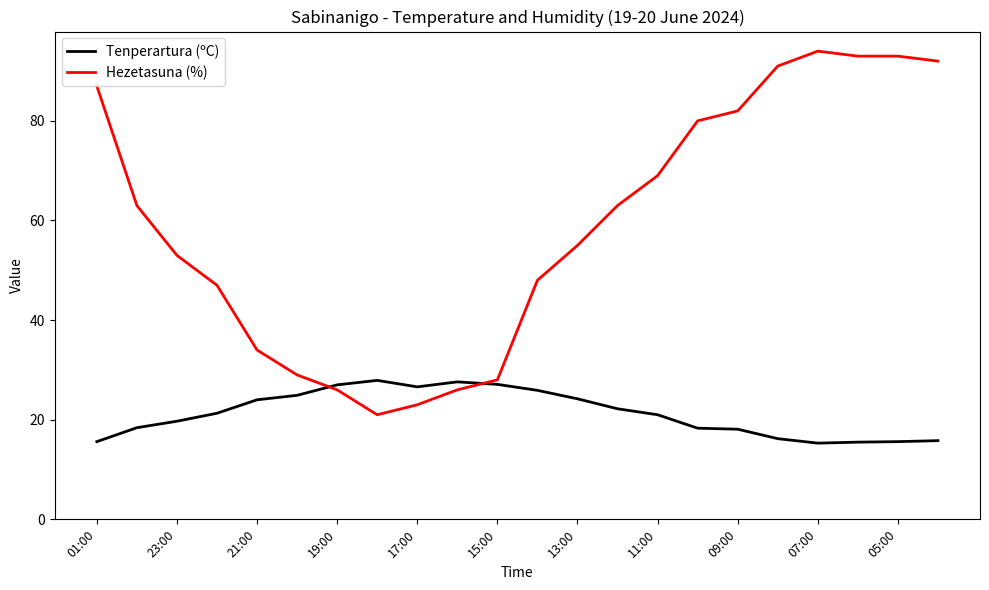

Which series has the largest total across all categories?

Hezetasuna (%)